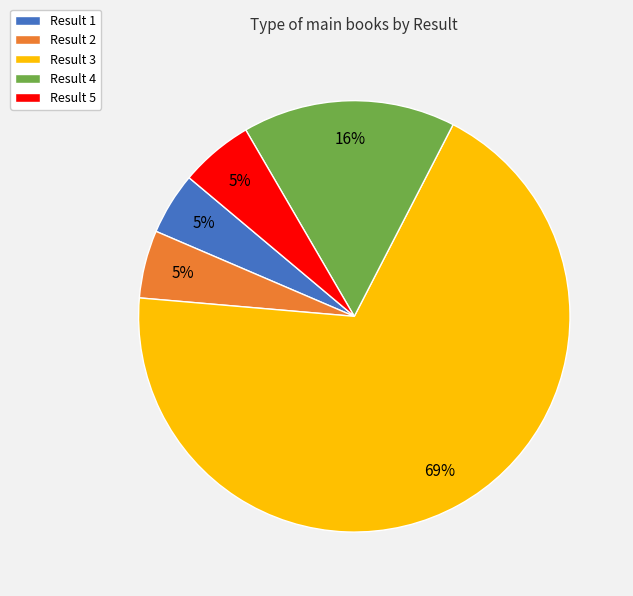

Is the sum of Result 5 and Result 3 greater than half?

Yes